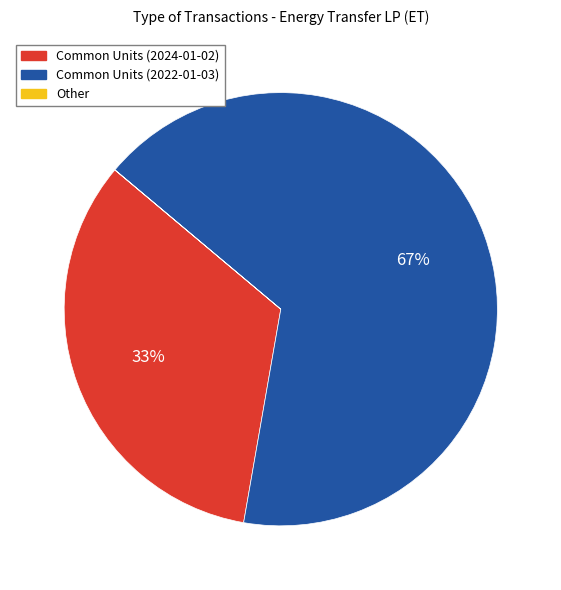

Does Common Units (2022-01-03) account for over 50% of the chart?

Yes